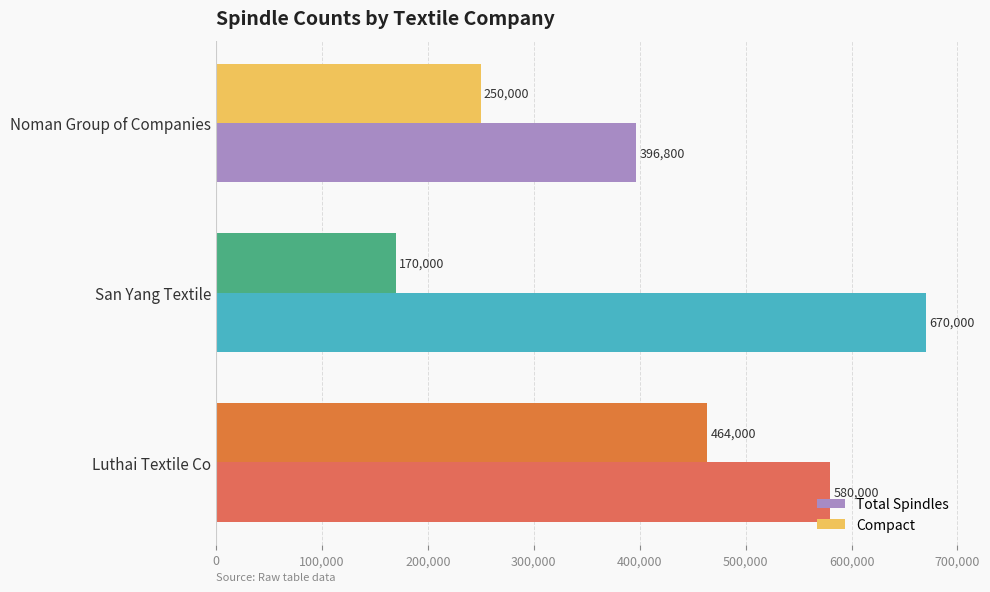

Which category has the highest value in the Compact series?

Luthai Textile Co